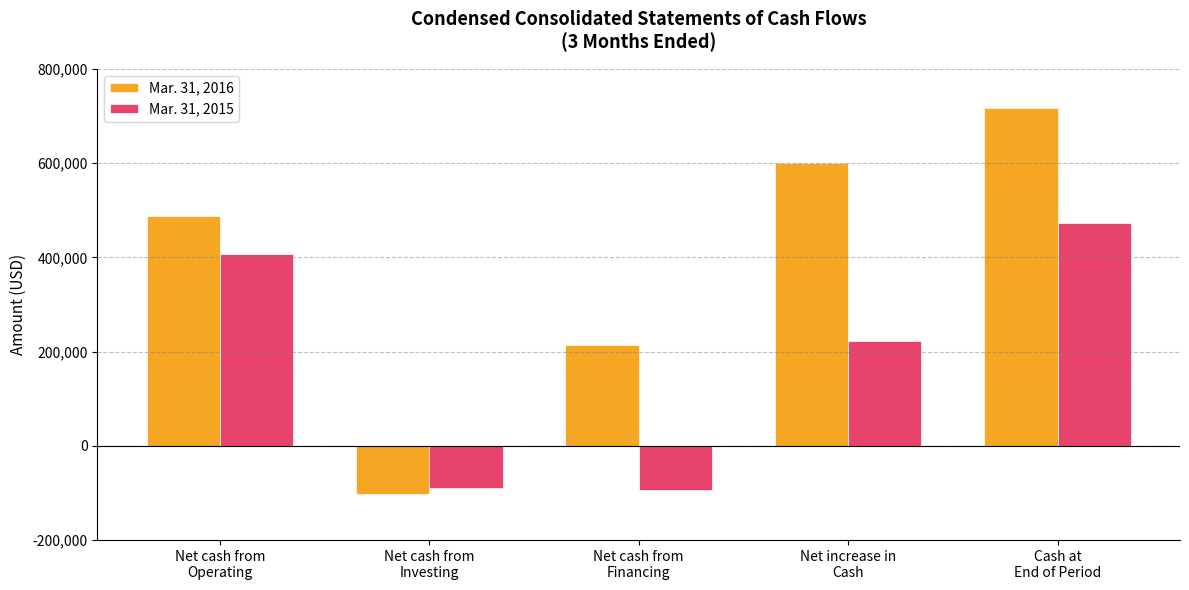

What is the label of the 3rd bar from the left?

Net cash from
Financing